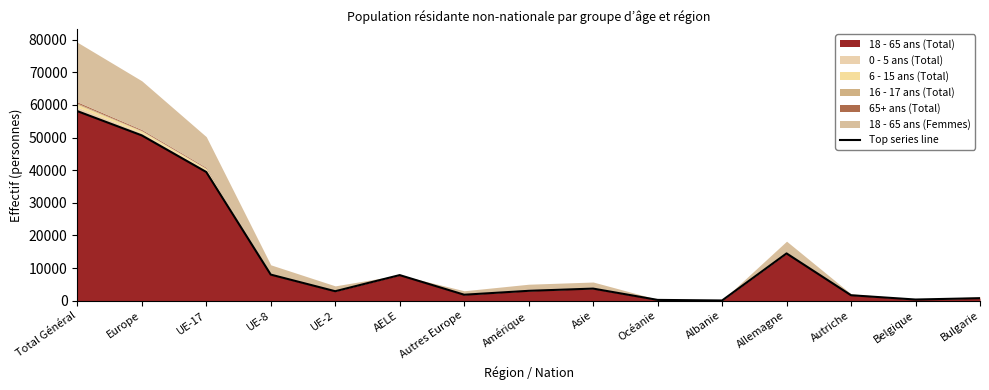

At which category does the chart reach its minimum across all series?

Albanie